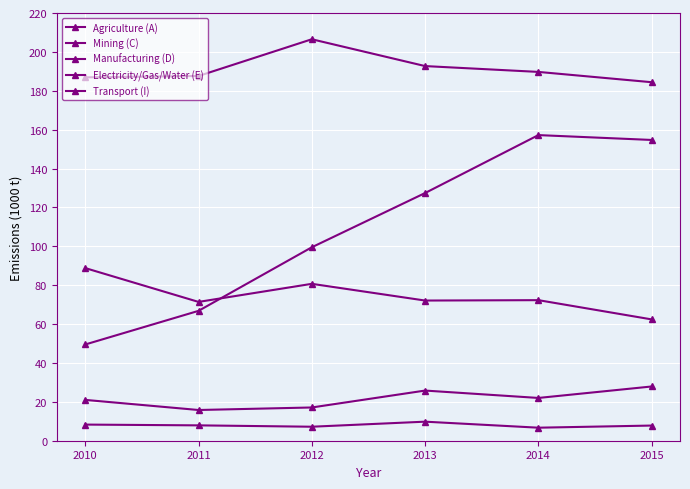

How many data points in Transport (I) are less than 22?

3